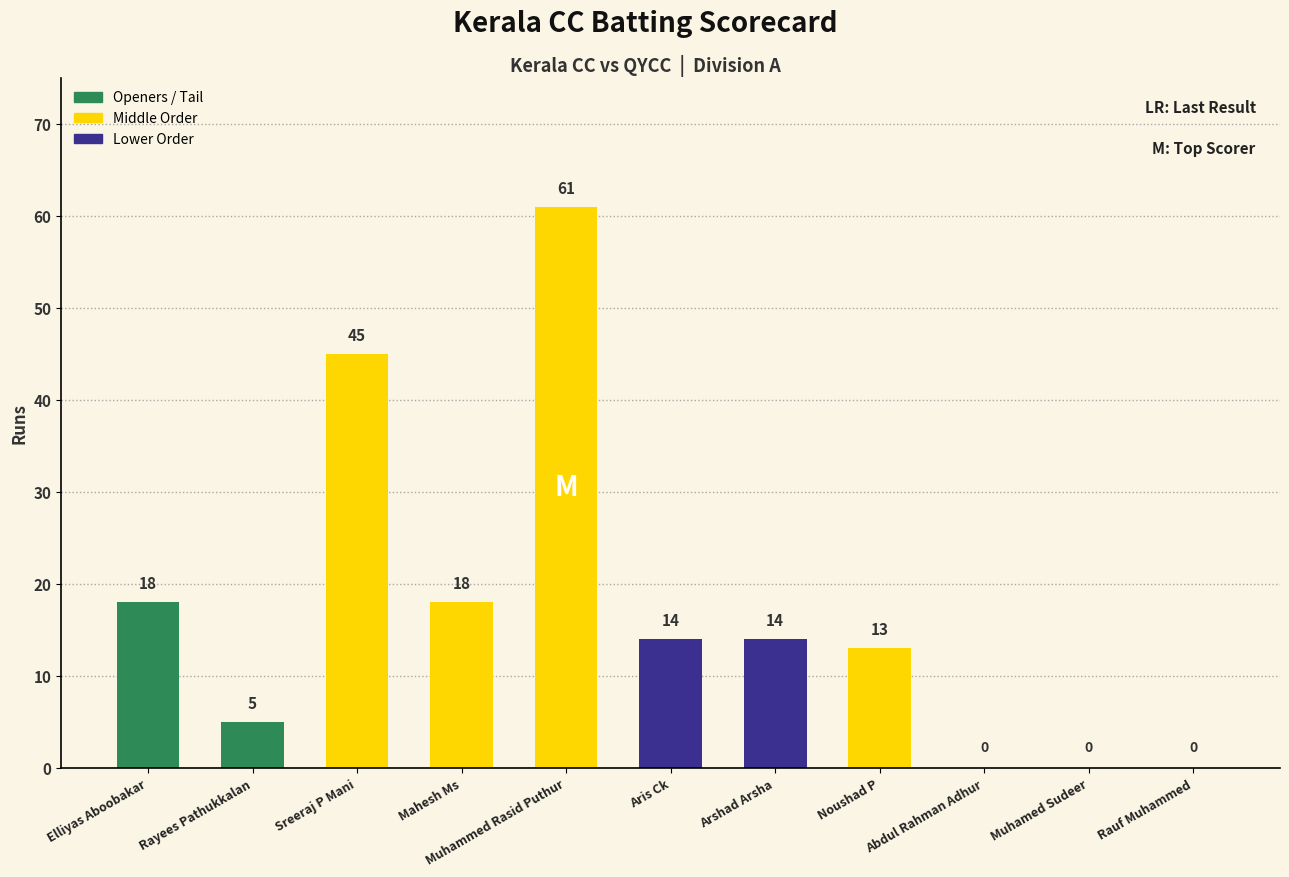

What is the sum of the values at Mahesh Ms and Aris Ck?

32